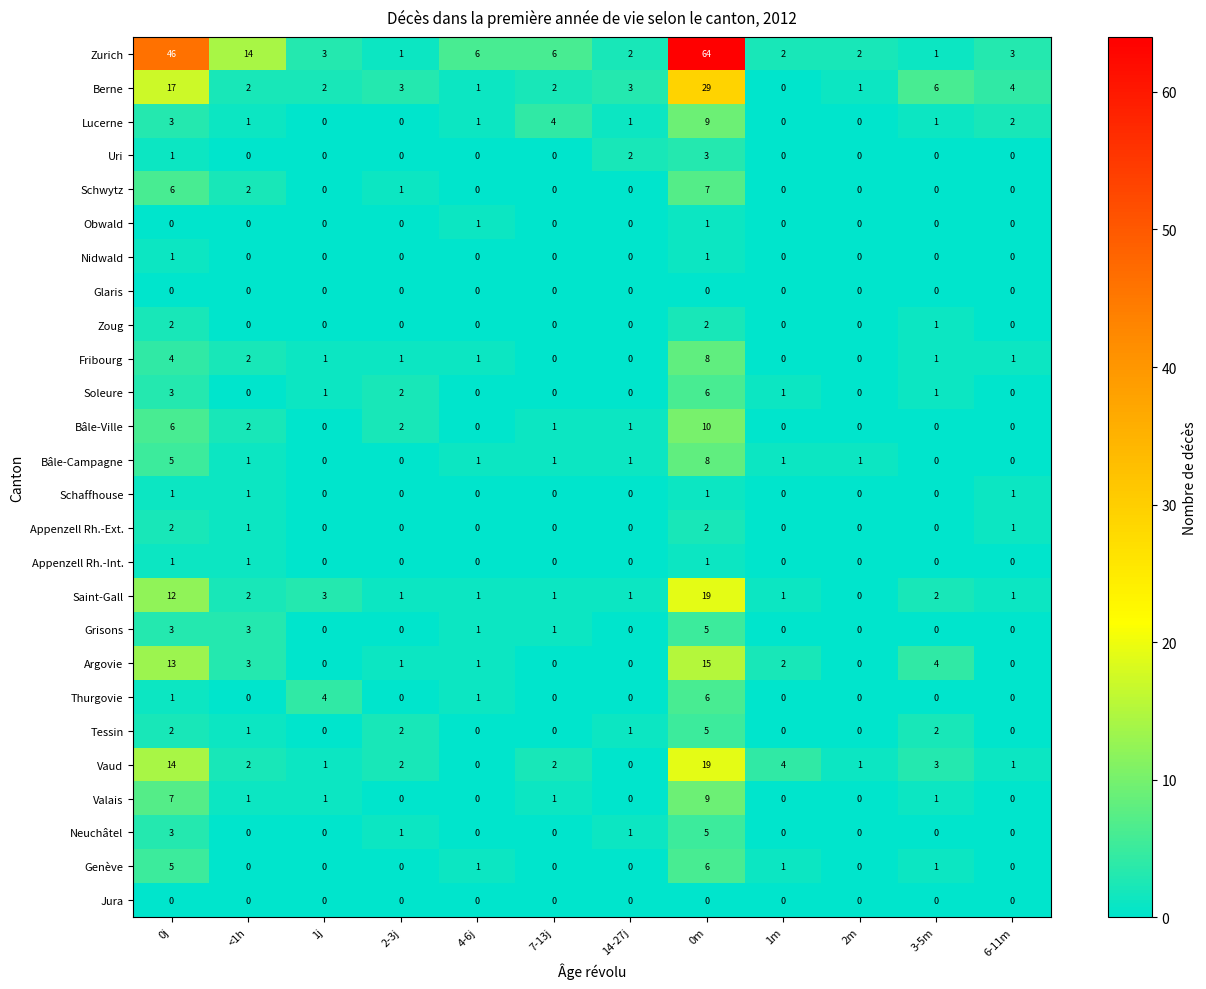

Is it true that Bâle-Campagne equals 1 at 7-13j?

True